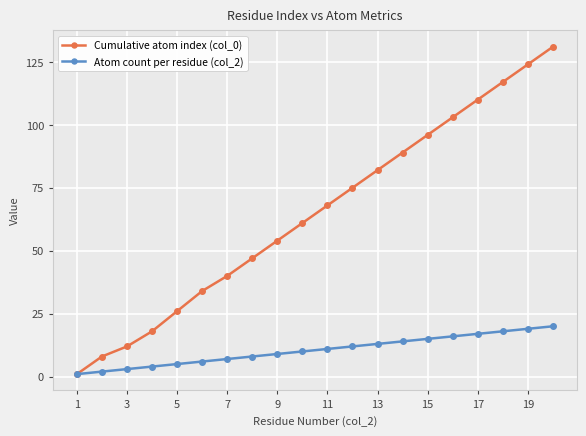

At how many categories does at least one series exceed 22?

16